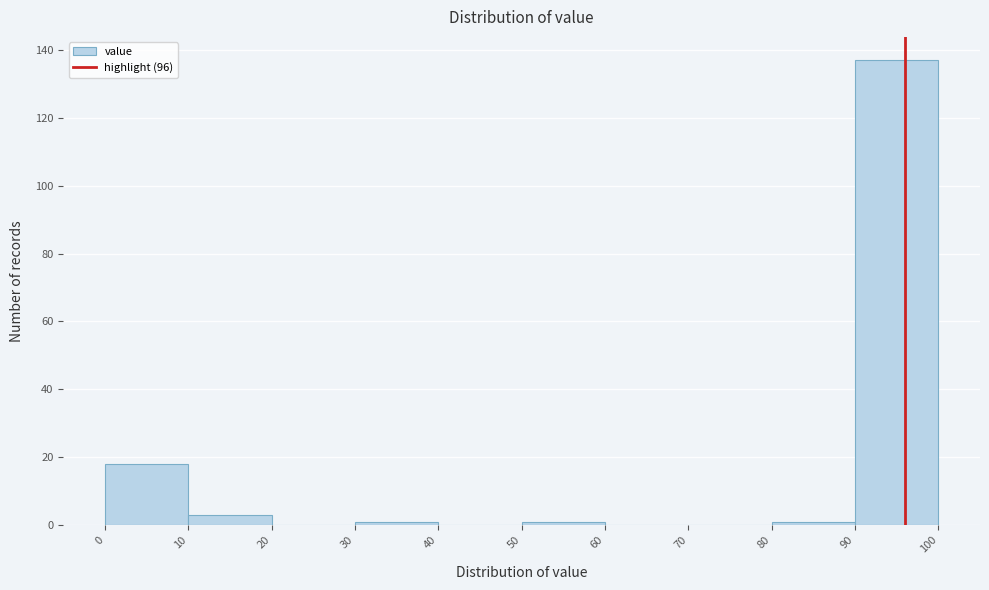

Over which range of the x-axis is the bar tallest?

90 to 100